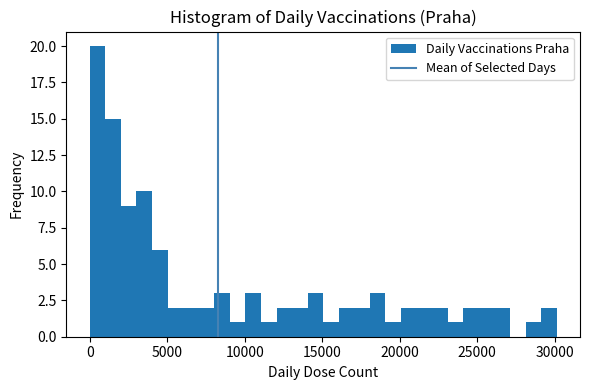

Around what value on the x-axis is the tallest bar? Give the approximate position of its centre, as read against the axis.

500